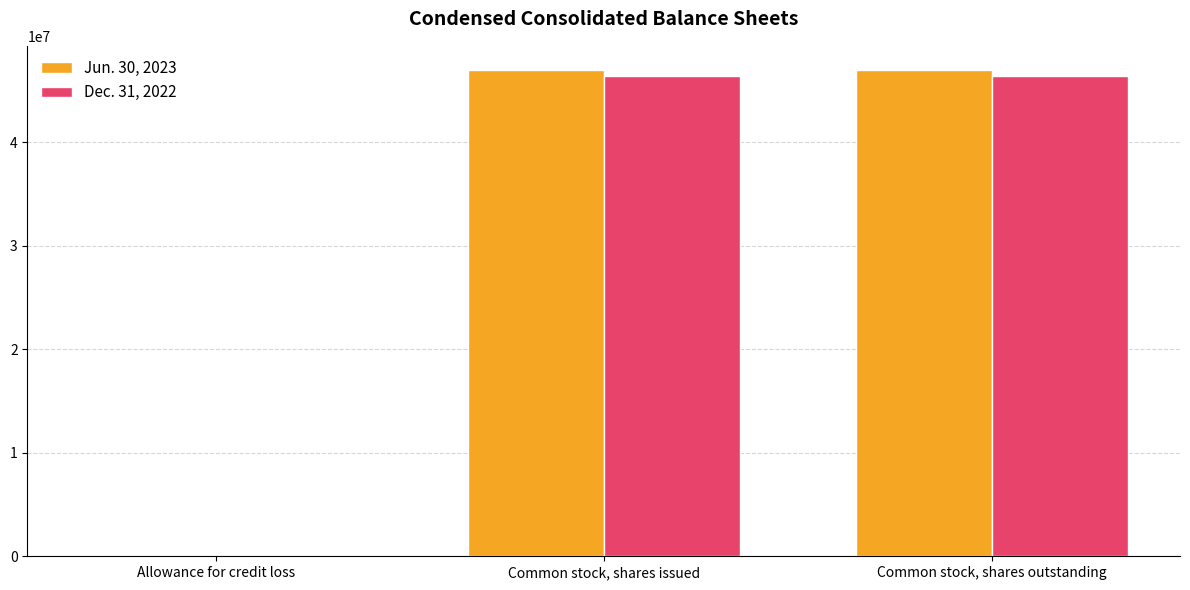

Read the Jun. 30, 2023 value at Common stock, shares outstanding.

46947153